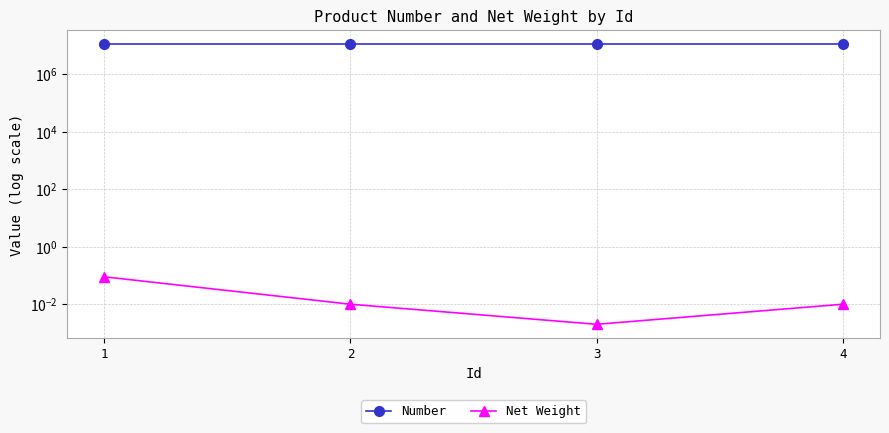

Which label corresponds to the smallest value in the chart?

3